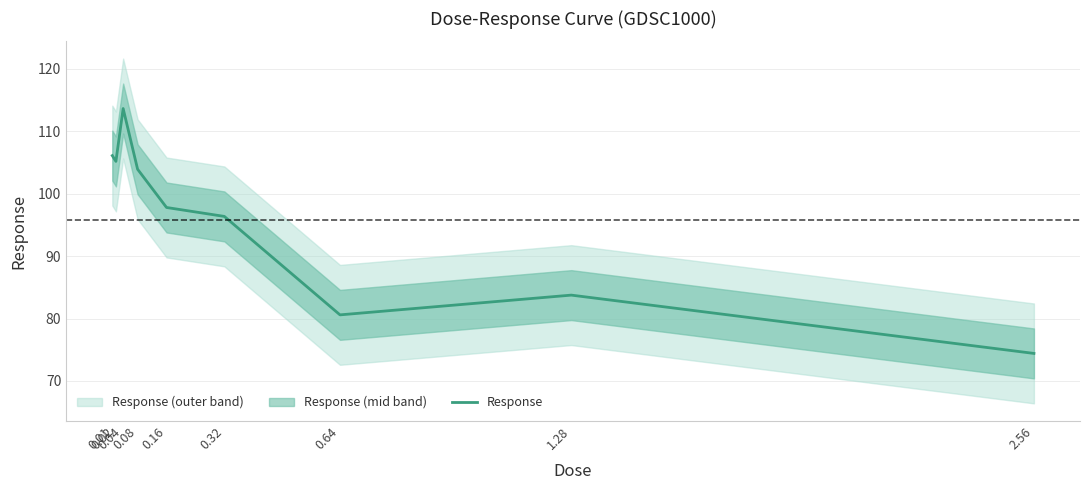

How many points are higher than both their immediate neighbors (excluding endpoints)?

2